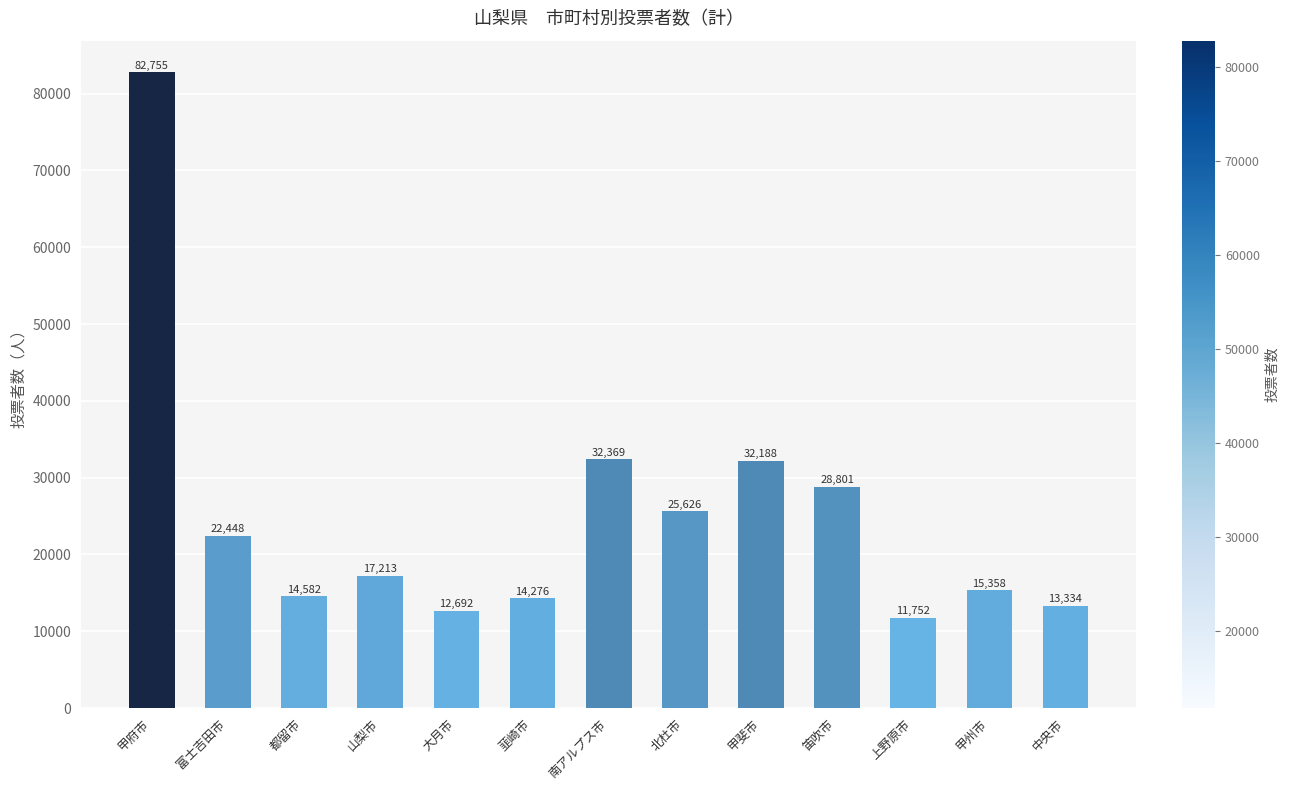

Reading right to left, transcribe all the data shown in this chart.

13334	15358	11752	28801	32188	25626	32369	14276	12692	17213	14582	22448	82755